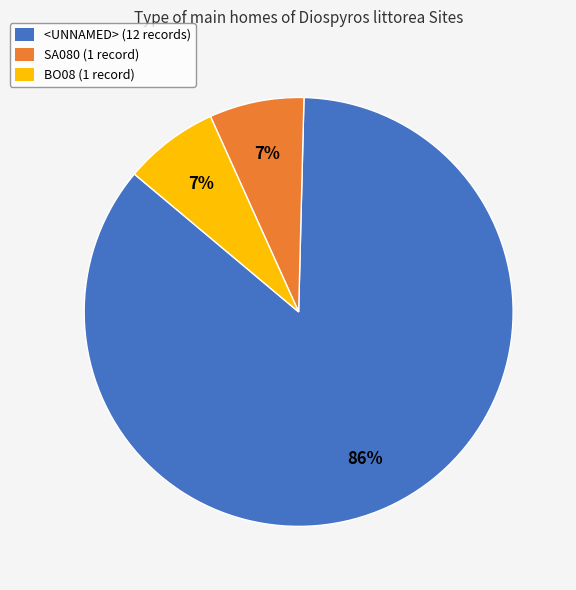

Do SA080 and BO08 together represent more than half of the pie?

No